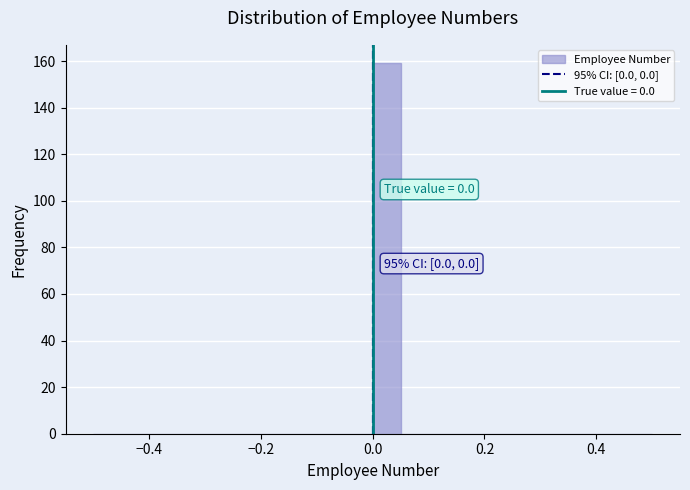

Read against the x-axis, roughly where is the centre of the tallest bar?

0.02